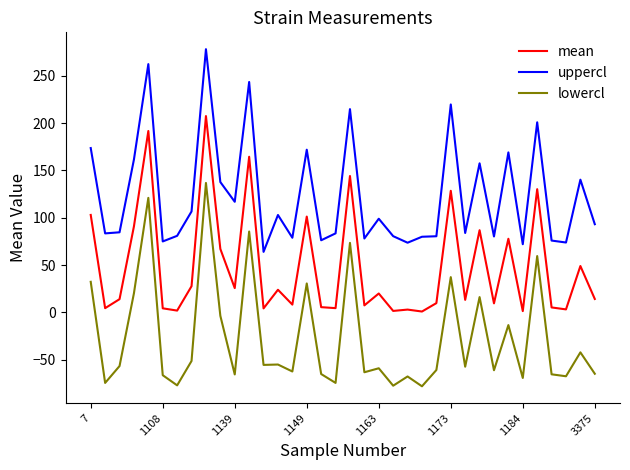

What is the difference between the maximum and minimum values in the lowercl series?

215.1